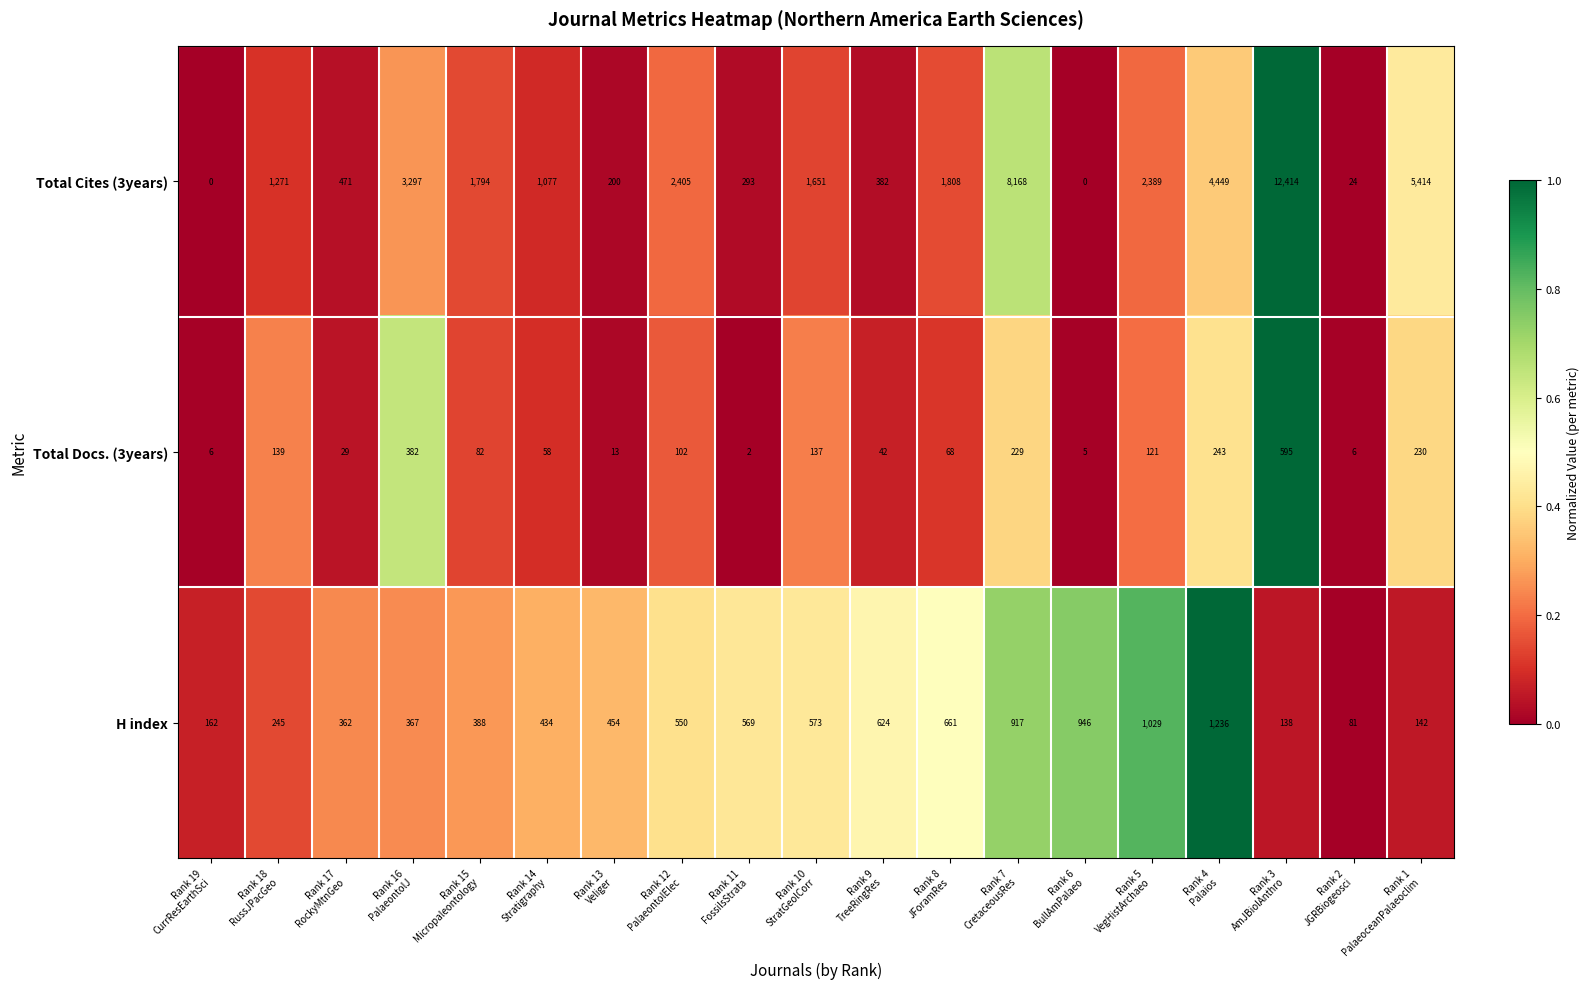

How many series are shown in this chart?

3